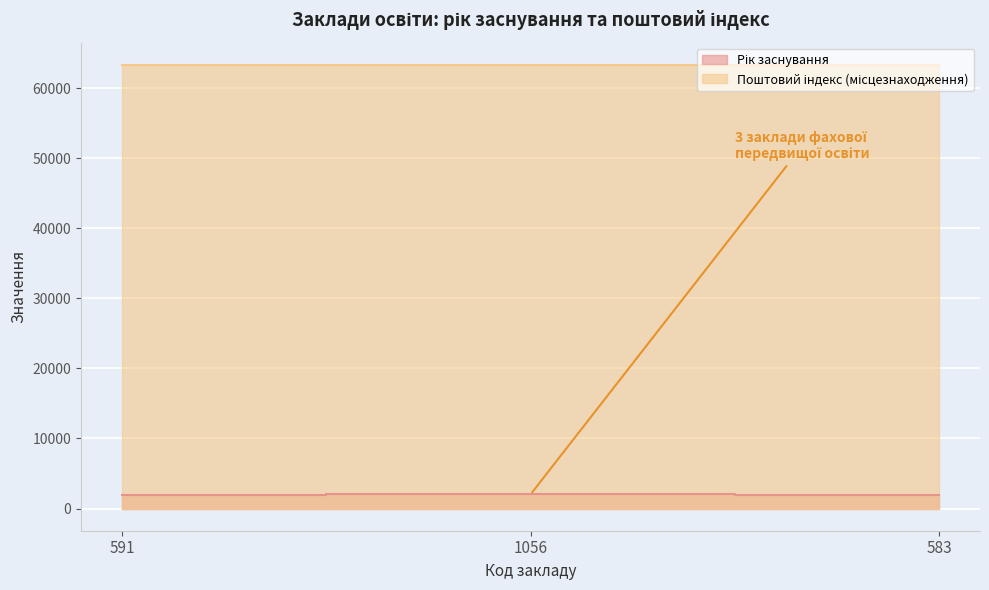

What is the difference between the maximum and minimum values in the Поштовий індекс (місцезнаходження) series?

3